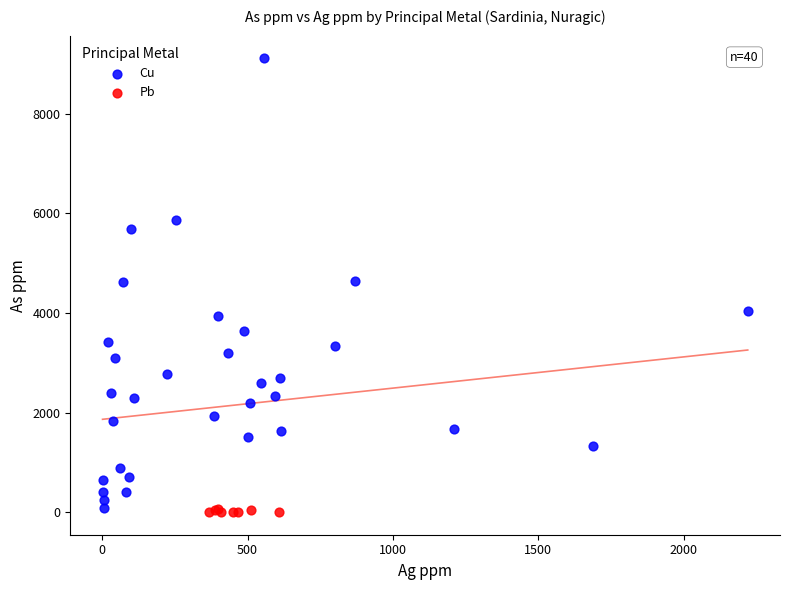

Which series contains the highest Y value?

Cu